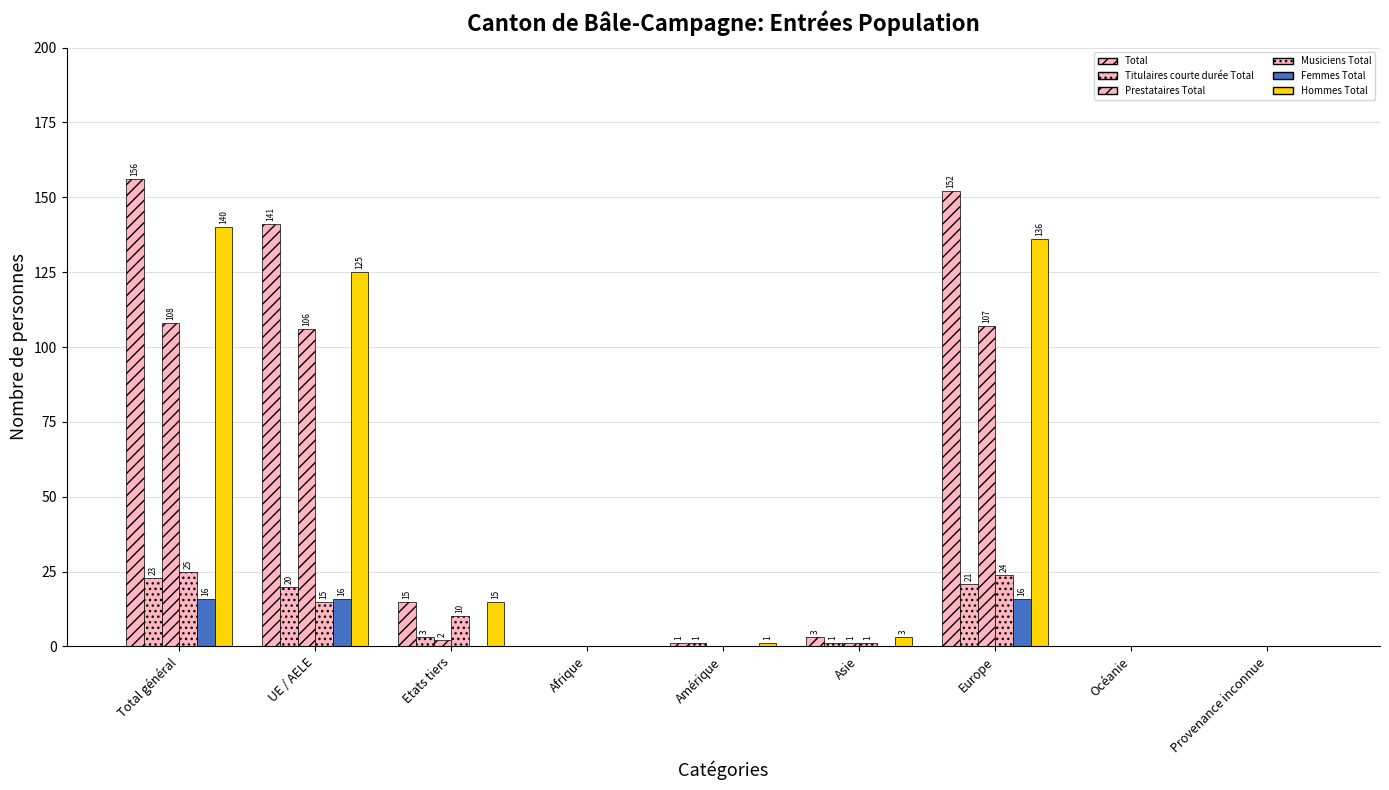

List the labels in order of Femmes Total value, largest first.

Total général, UE / AELE, Europe, Etats tiers, Afrique, Amérique, Asie, Océanie, Provenance inconnue